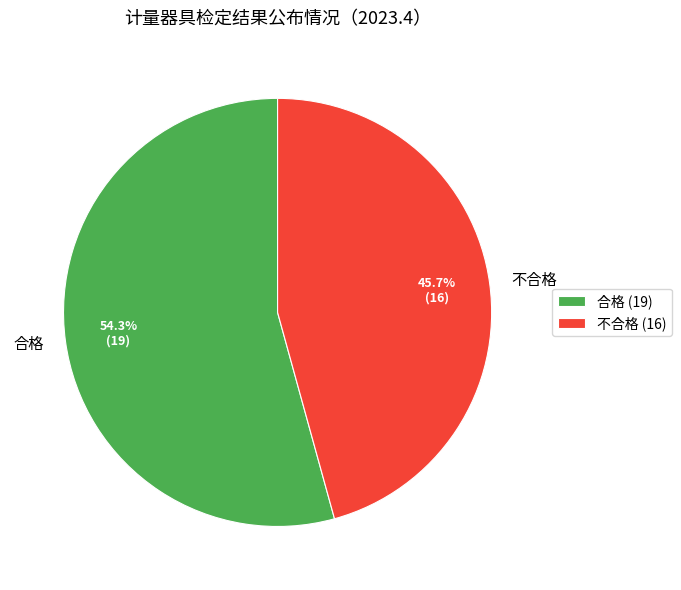

What percentage do 合格 and 不合格 together represent?

100.0%